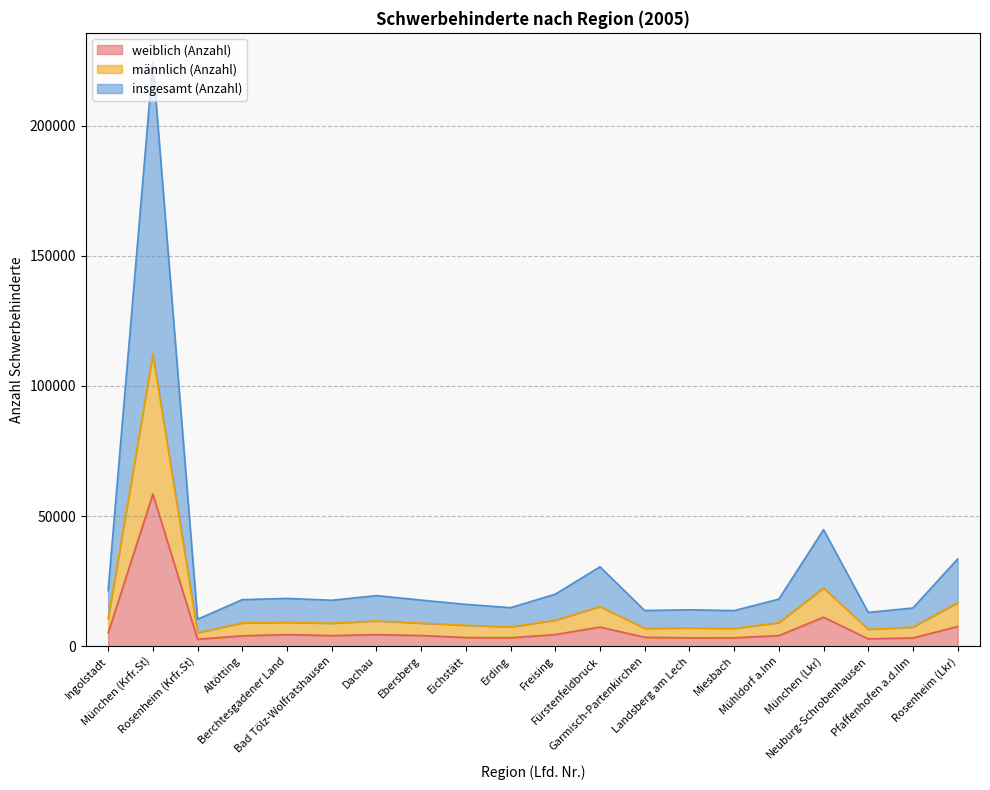

At Pfaffenhofen a.d.Ilm, list the series in order from smallest to largest.

weiblich (Anzahl), männlich (Anzahl), insgesamt (Anzahl)